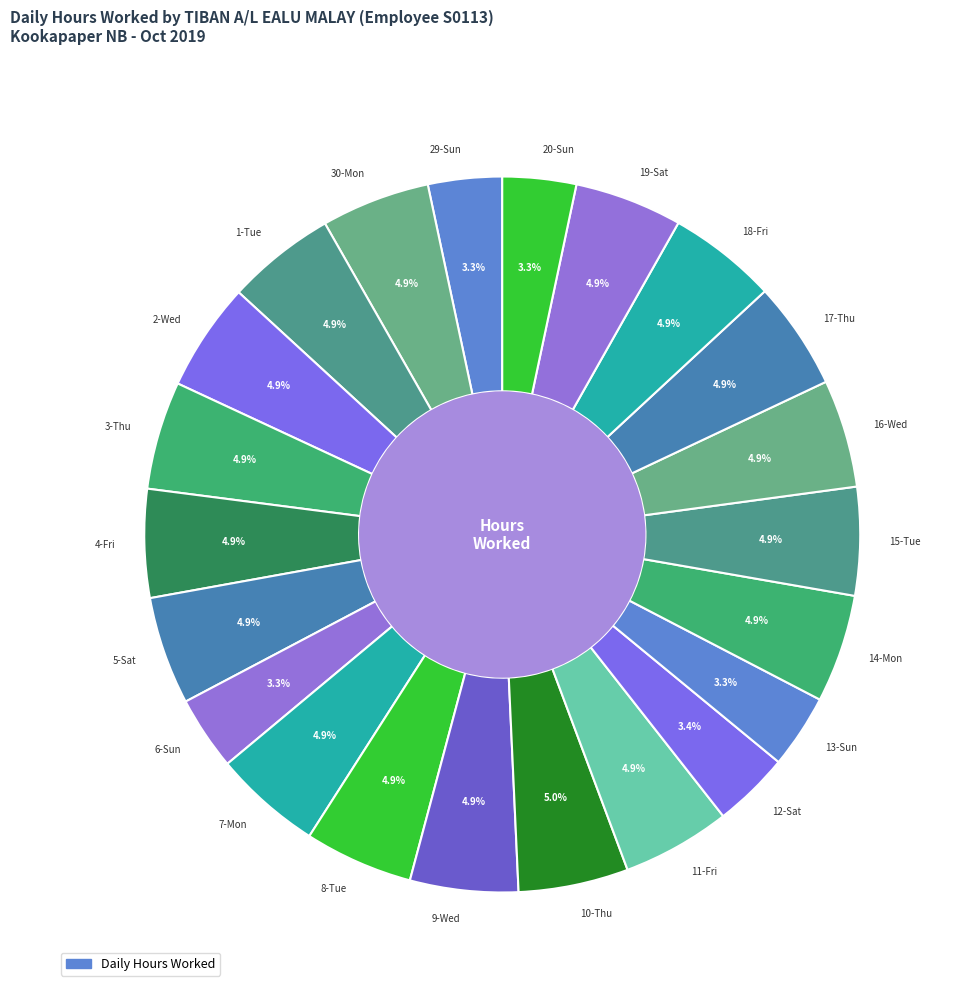

What percentage is the 1-Tue slice, to the nearest percent?

5%